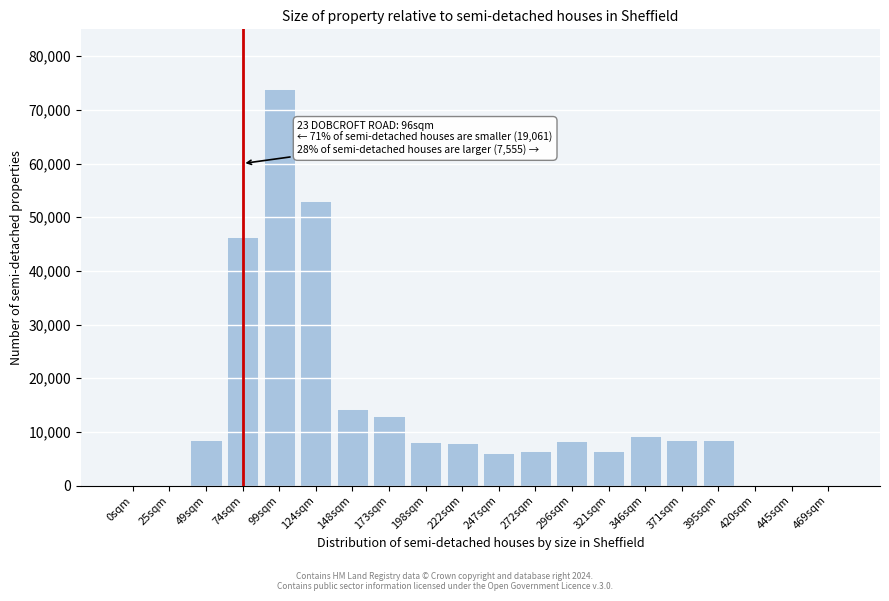

Where is the data nearest to the value 36977?

74sqm